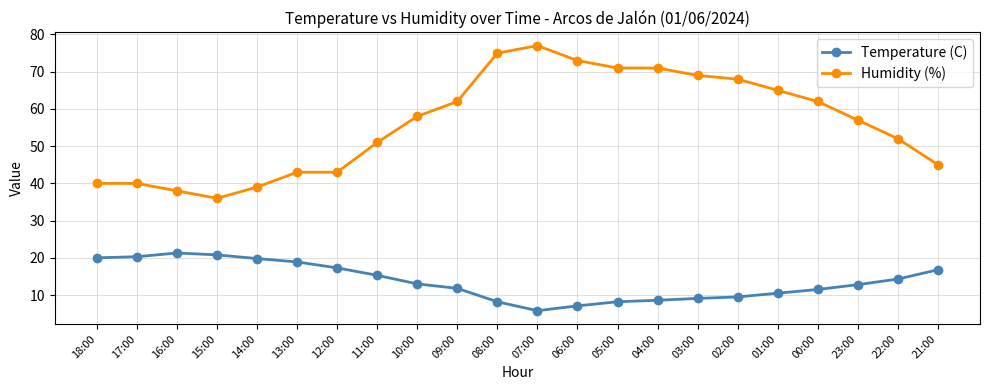

Which series has the widest spread of values?

Humidity (%)